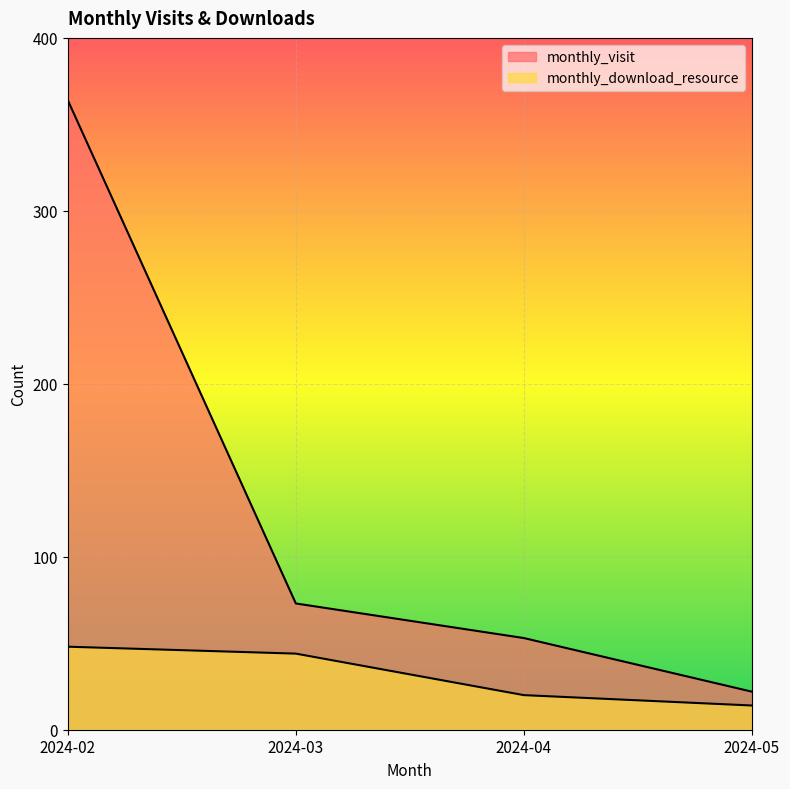

Which series has the largest total across all categories?

monthly_visit